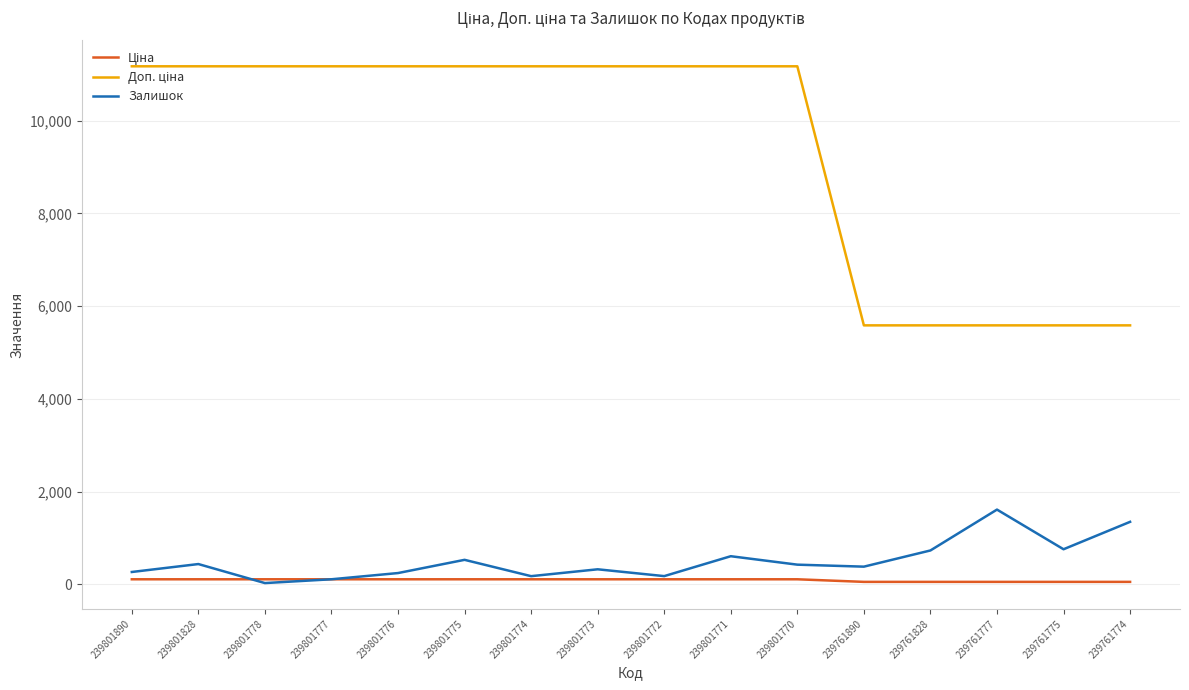

What is the smallest value displayed?

30.0